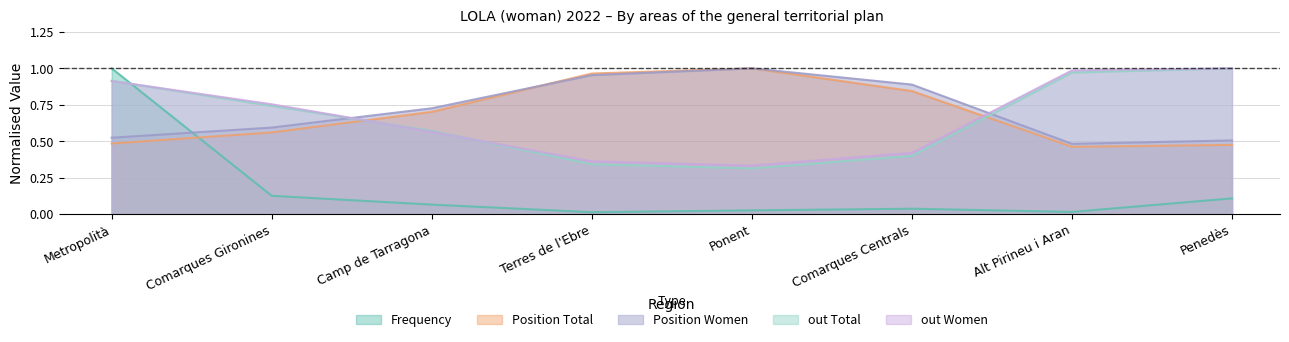

How many categories are shown in the chart?

8